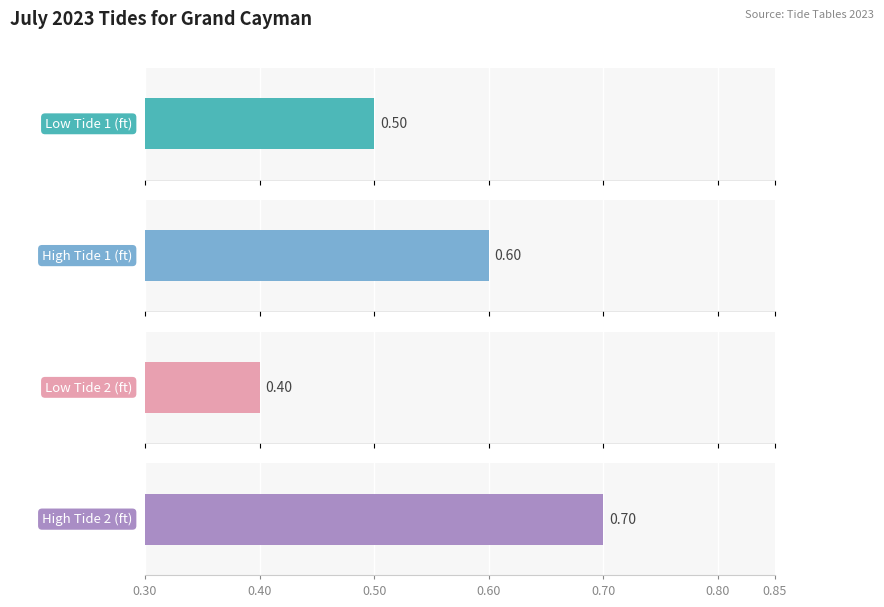

What is the total value across all series at 3?

2.2